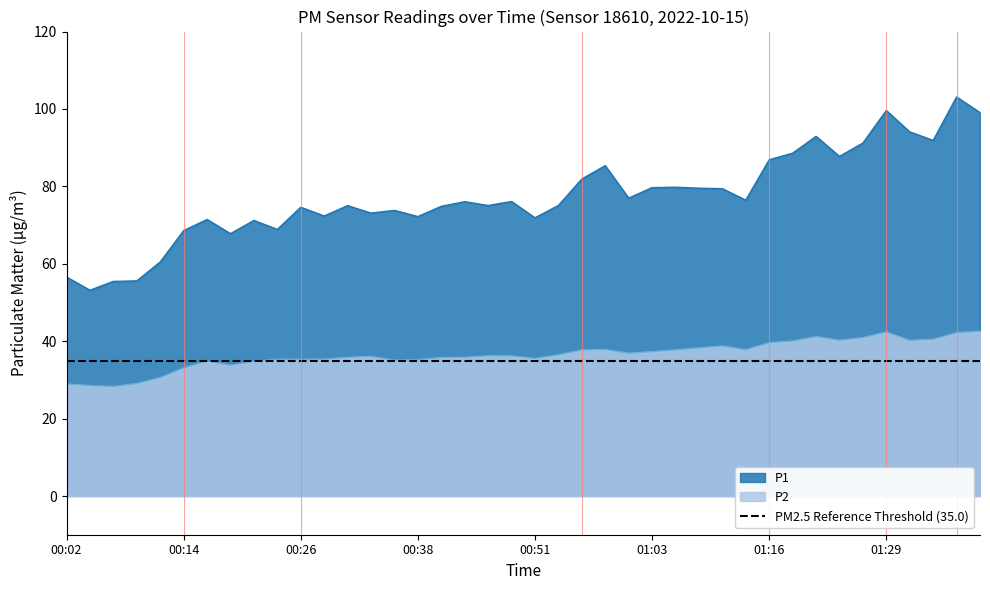

Is it true that P1 equals 75.0 at 00:31?

True